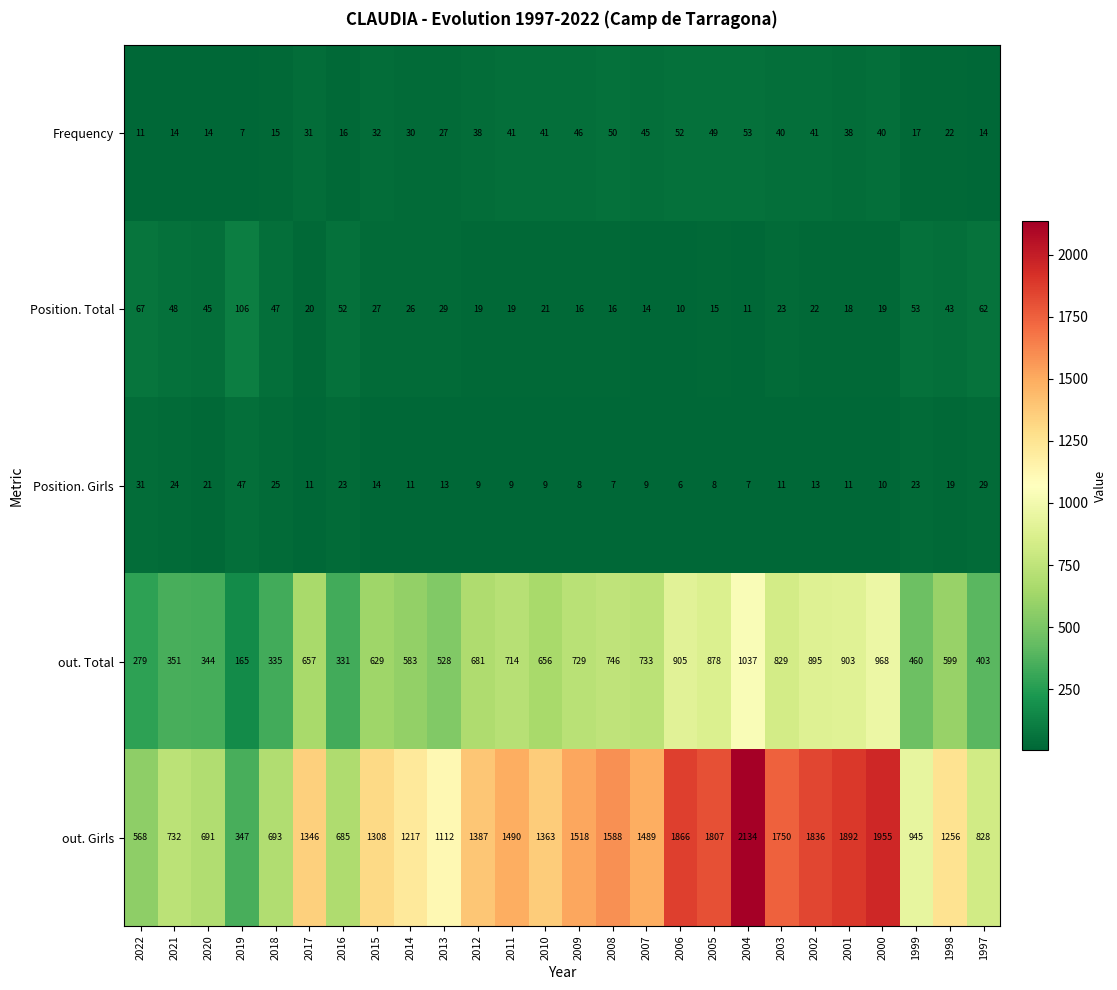

What is the difference between the maximum and minimum values in the Frequency series?

46